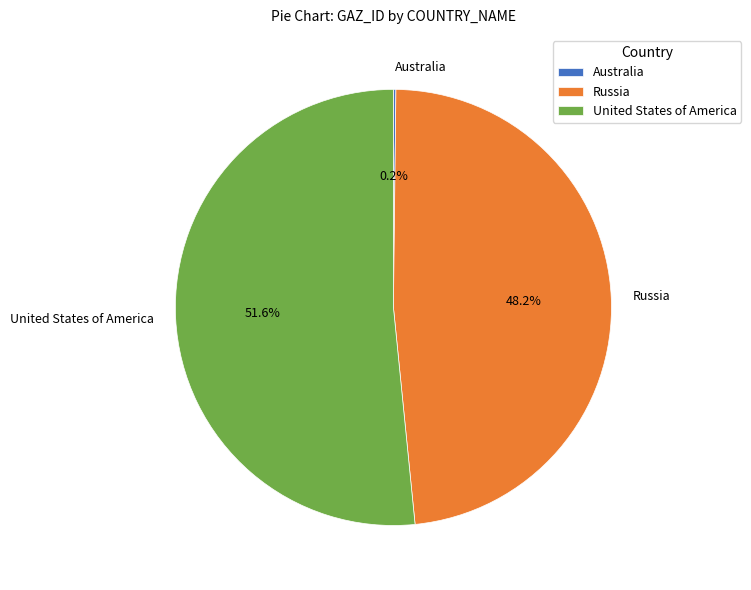

Which slice is the largest?

United States of America